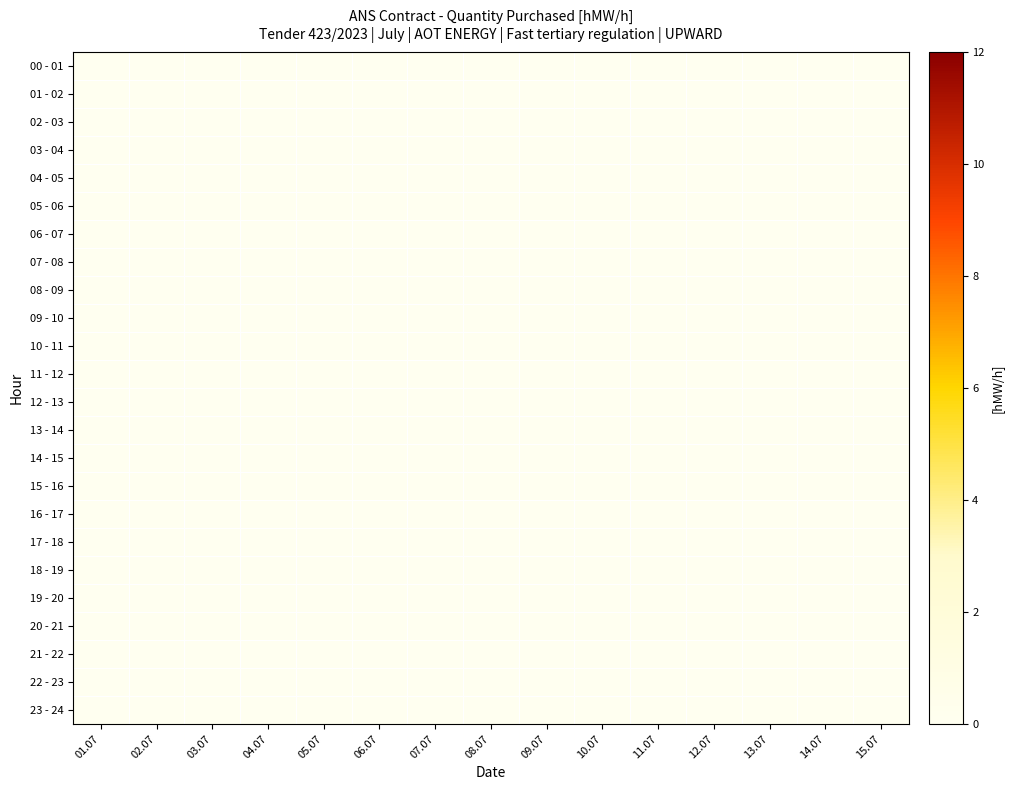

The value of 21 - 22 at 23 is 0. True or false?

True